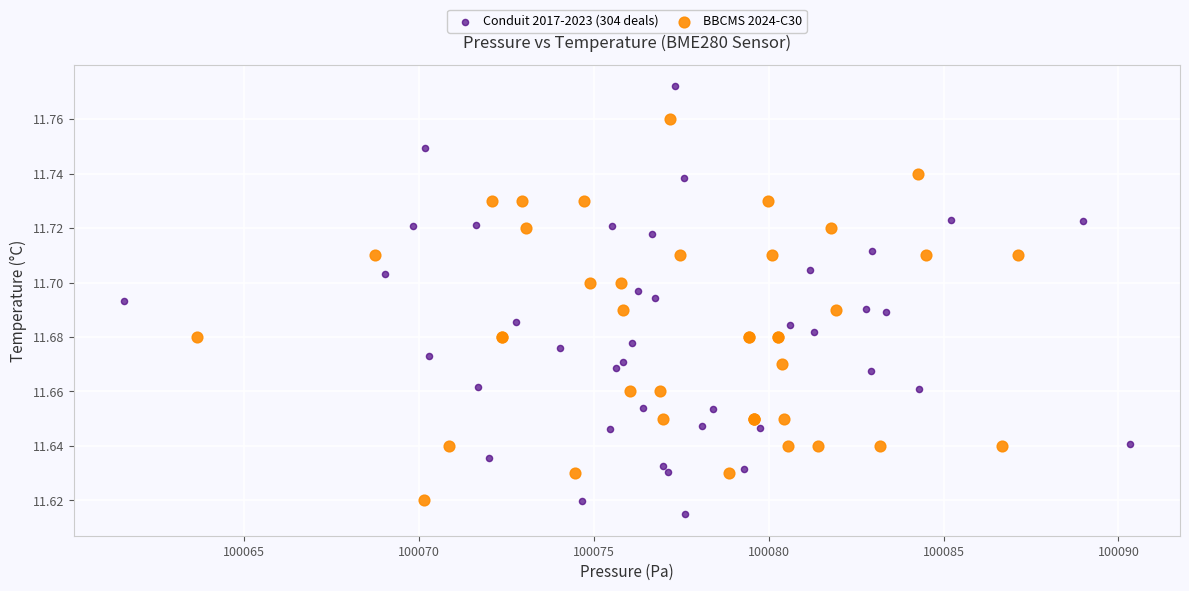

Which series has the largest Y range (max minus min)?

Conduit 2017-2023 (304 deals)